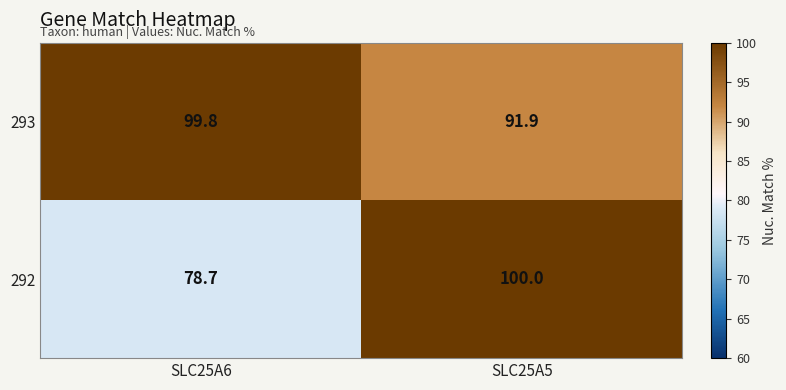

True or false: 293 has a value of 51.4 at SLC25A5.

False